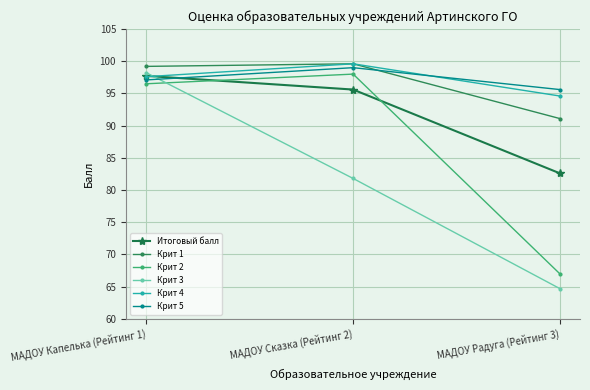

The Крит 1 series shows 99.6 at МАДОУ Сказка (Рейтинг 2). True or false?

True